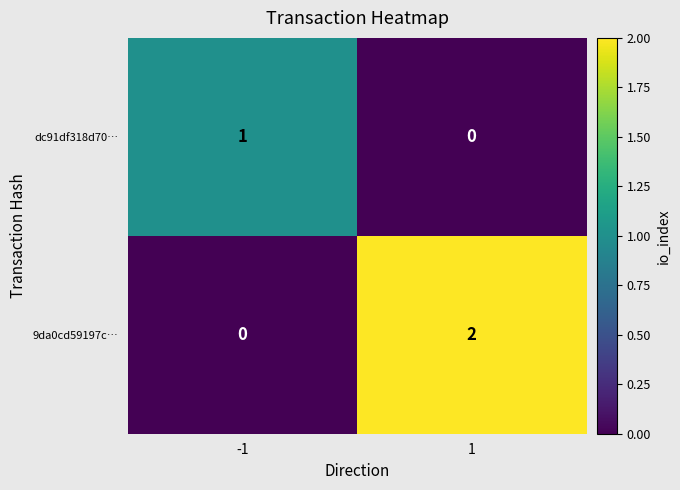

True or false: dc91df318d70… has a value of 0 at 1.

True